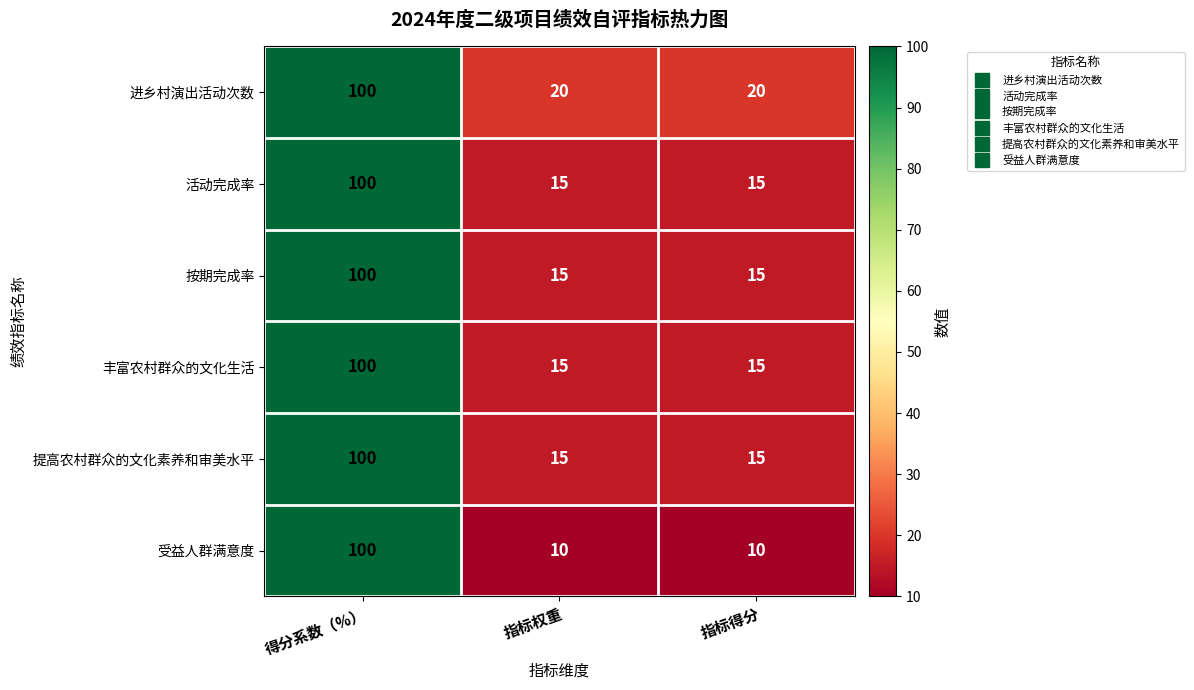

At which category is the sum across all series the highest?

得分系数（%）